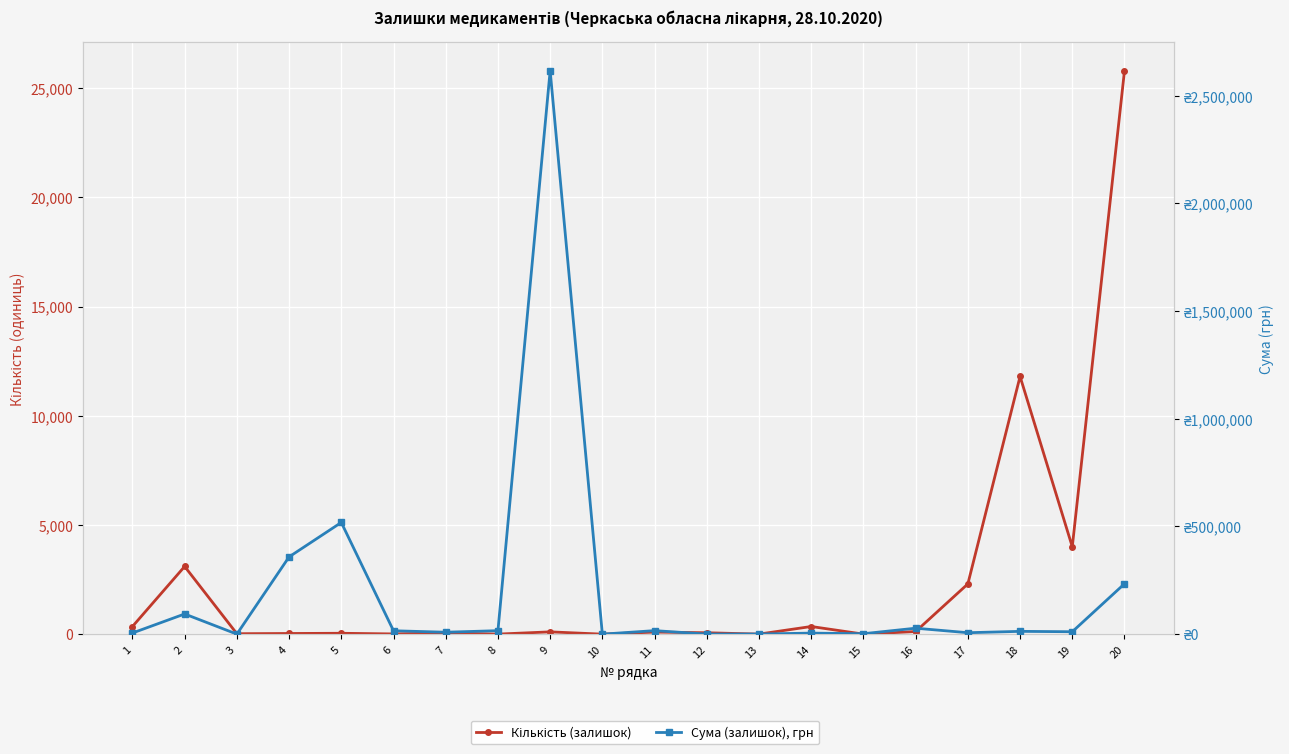

What is the sum of all Сума (залишок), грн values?

3949842.0